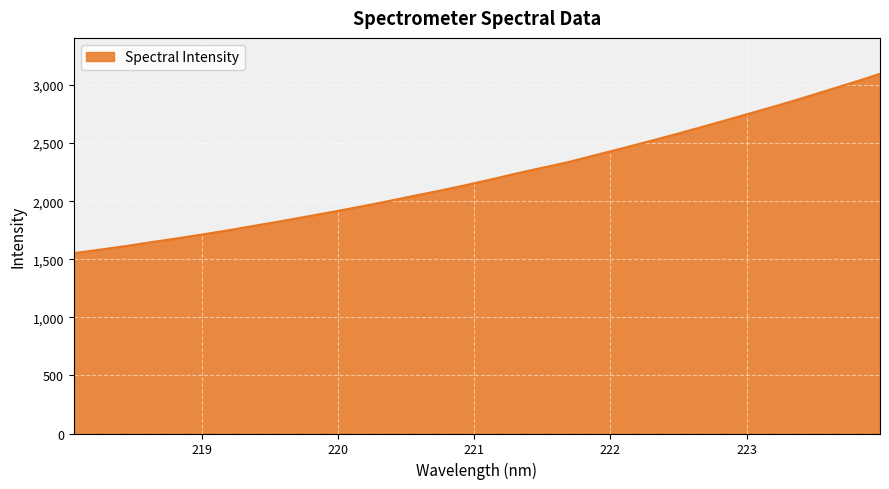

What is the difference between the maximum and minimum values?

1543.6